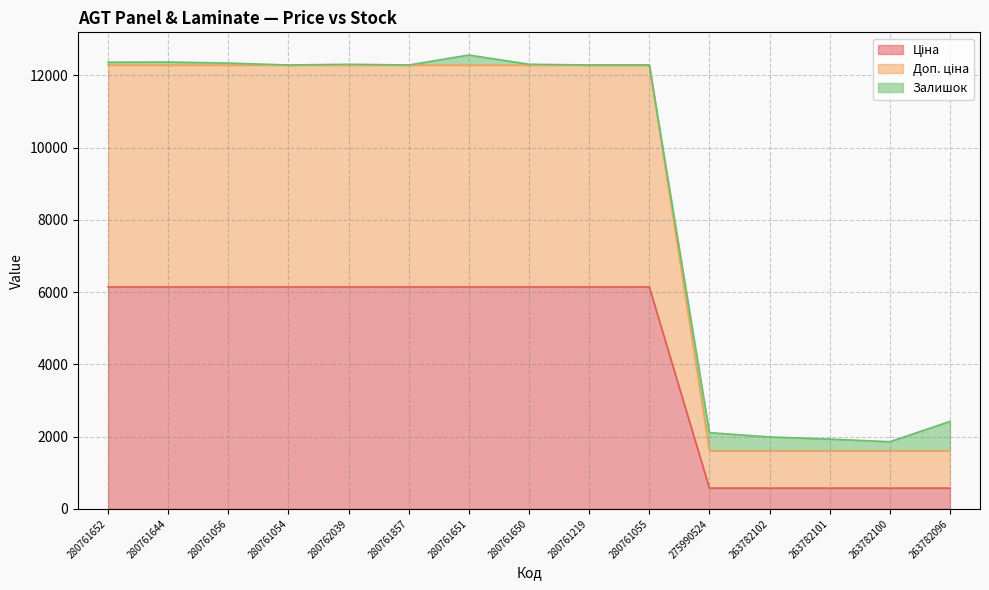

What position from the left is 280761055?

10